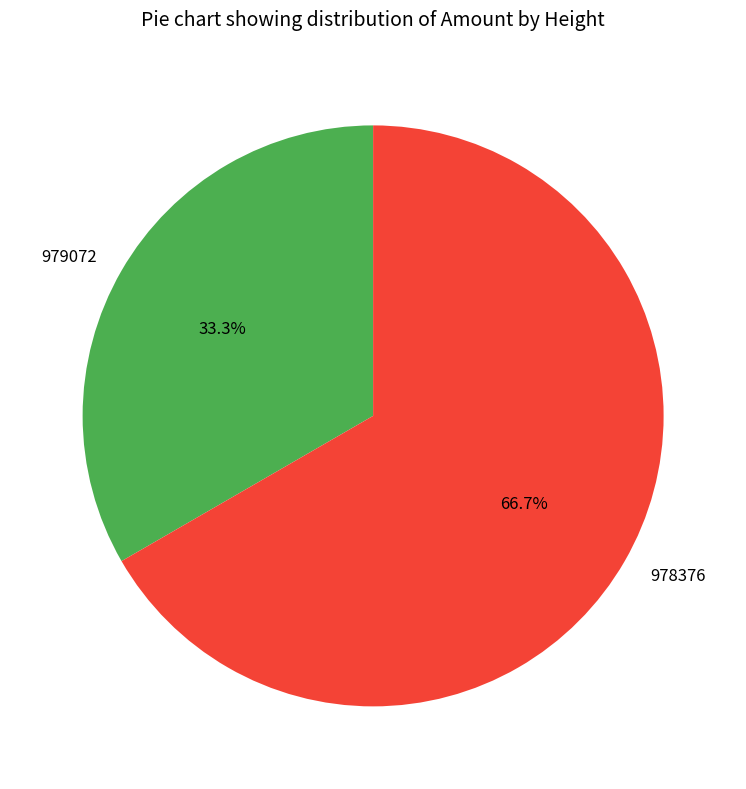

Between 979072 and 978376, which is larger?

978376